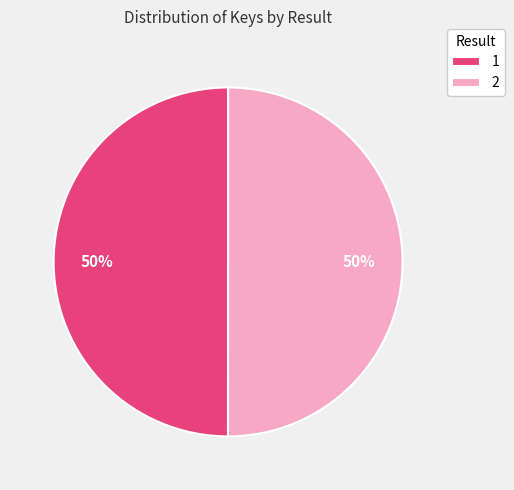

How many slices are in this pie chart?

2